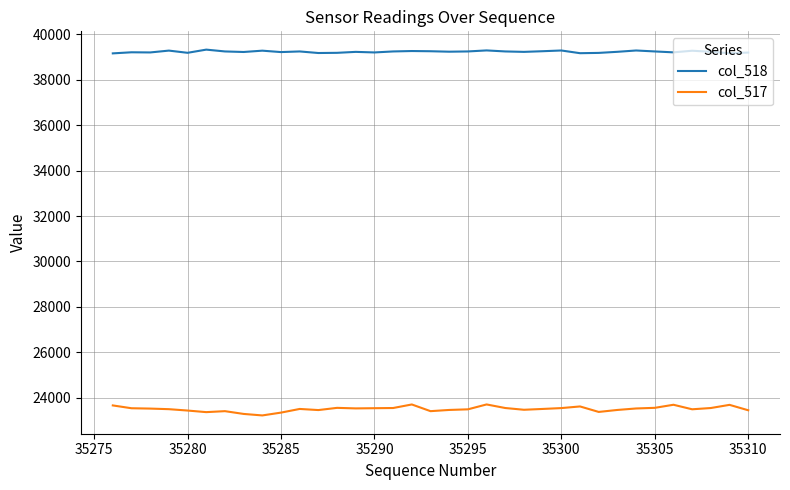

Is this an area chart (filled region under the line)?

No